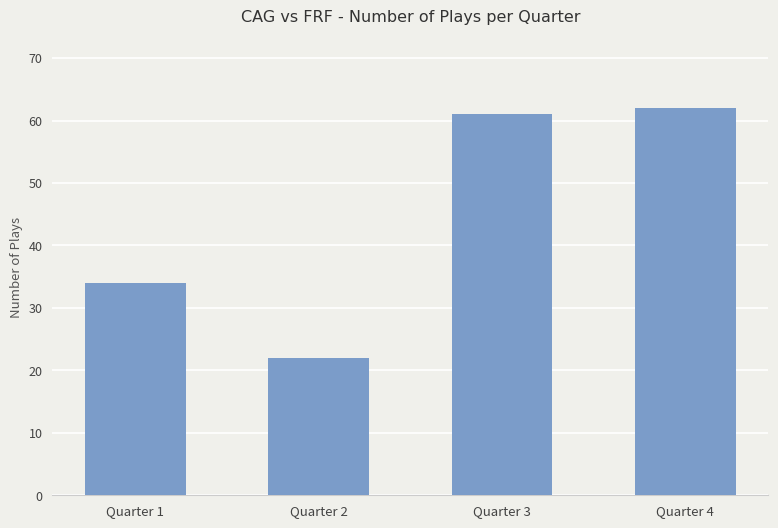

Count the number of data series in this chart.

1